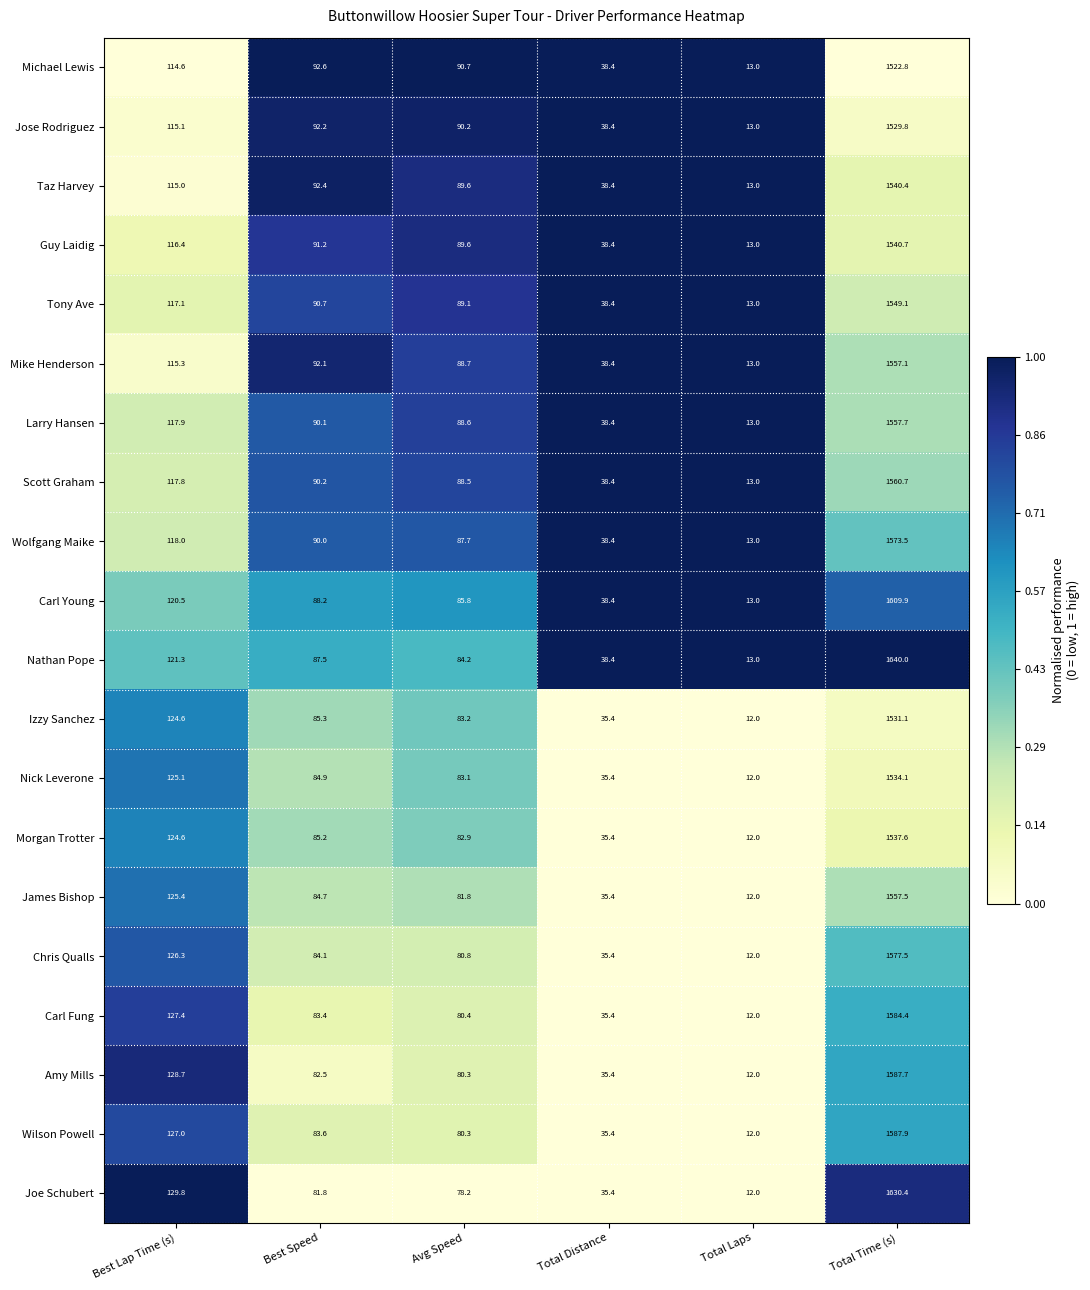

Where is Mike Henderson nearest to the value 785?

Best Lap Time (s)